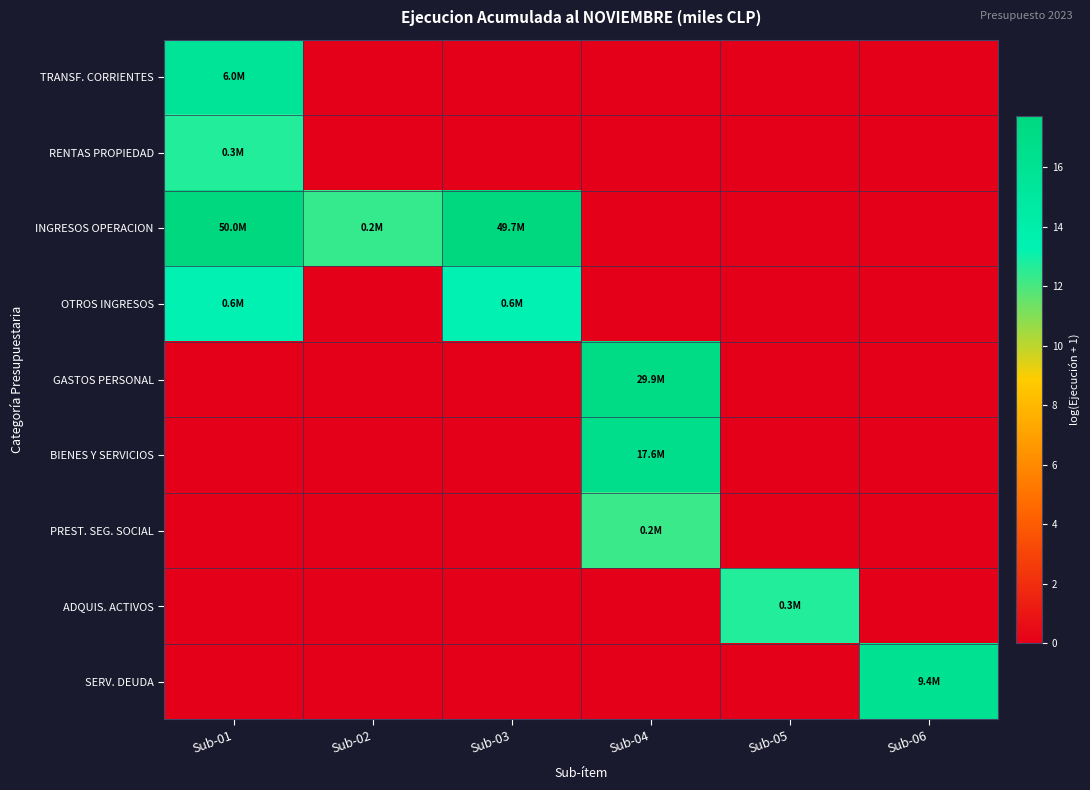

Which series has the widest spread of values?

INGRESOS OPERACION